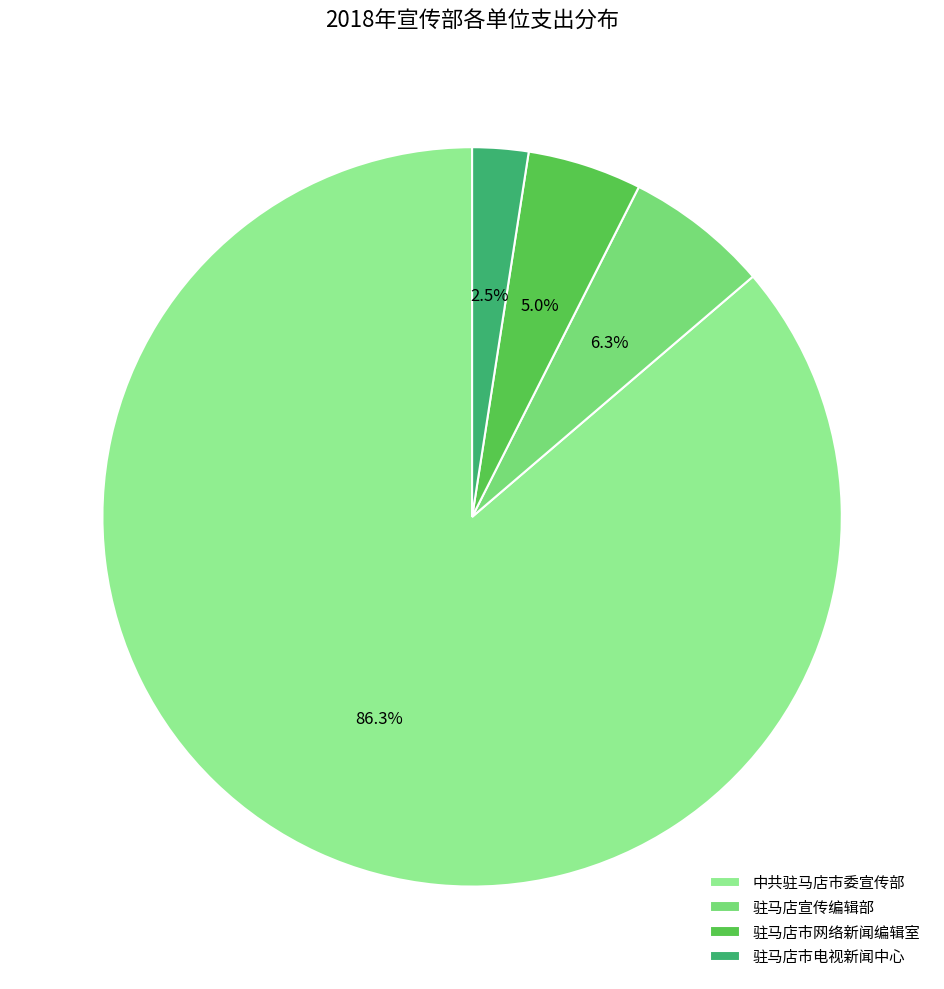

To the nearest percent, what is the average slice percentage?

25%